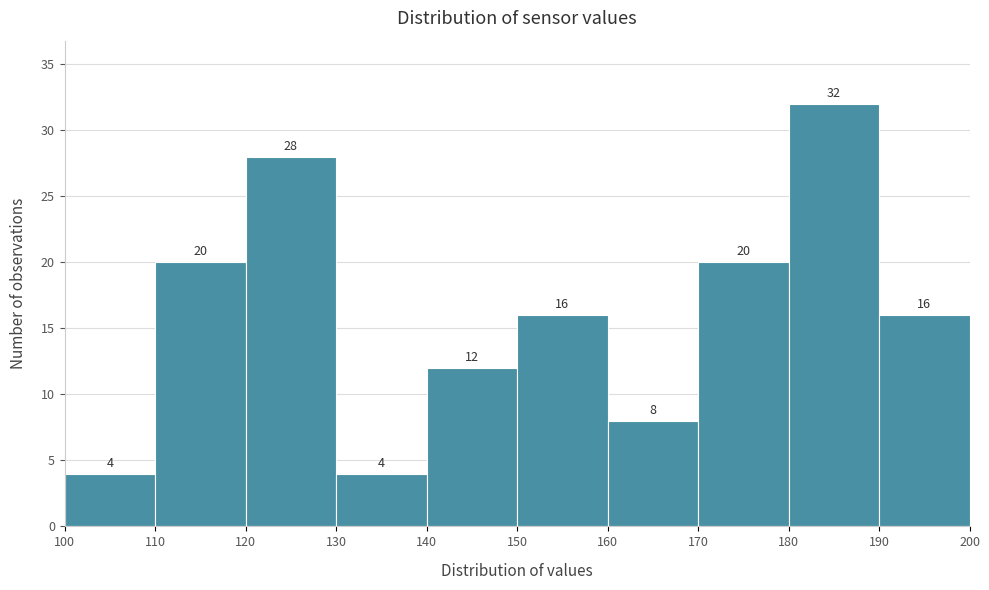

Reading left to right, transcribe this chart: for each bar, give the range it covers on the x-axis and its height.

100 to 110: 4
110 to 120: 20
120 to 130: 28
130 to 140: 4
140 to 150: 12
150 to 160: 16
160 to 170: 8
170 to 180: 20
180 to 190: 32
190 to 200: 16